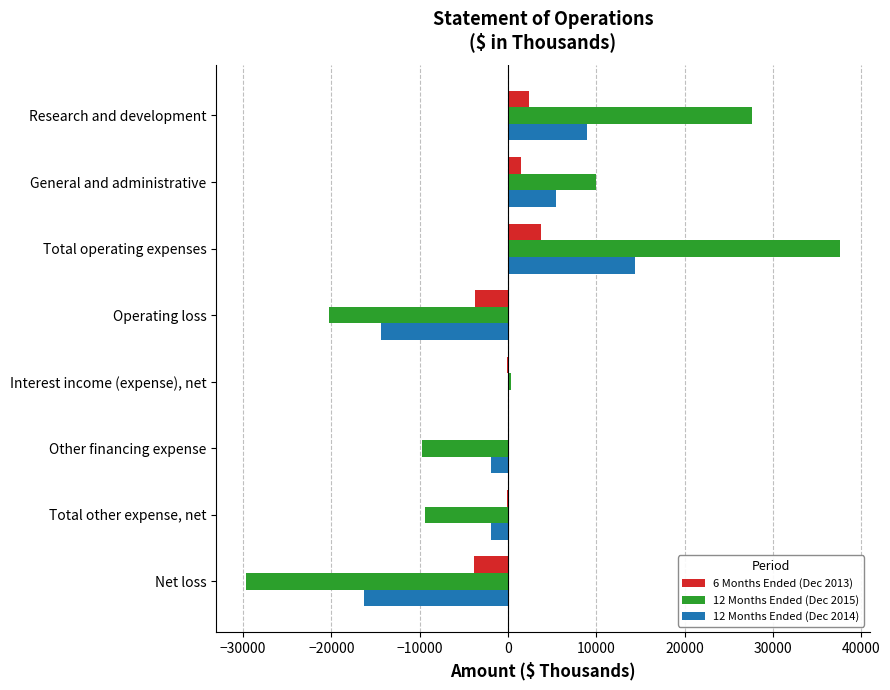

What is the sum of all 12 Months Ended (Dec 2014) values?

-5850